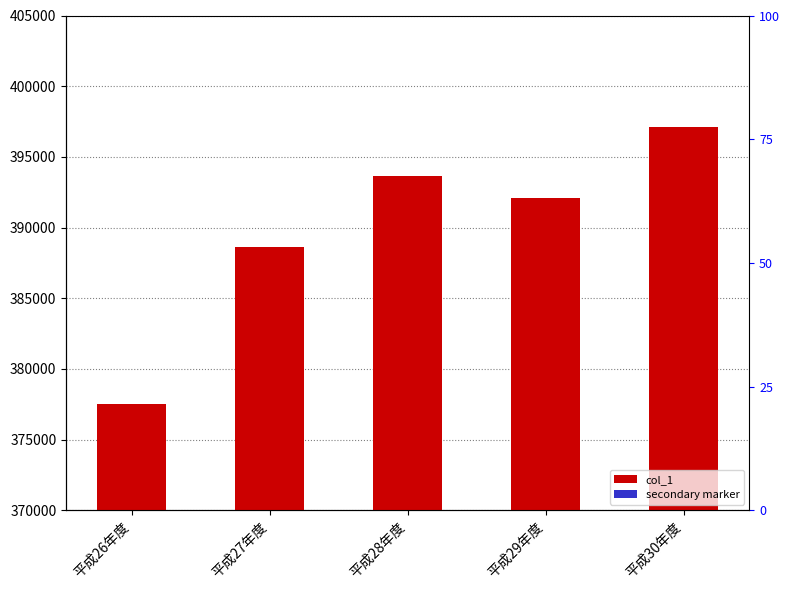

What is the total value across all series at 平成28年度?

401627